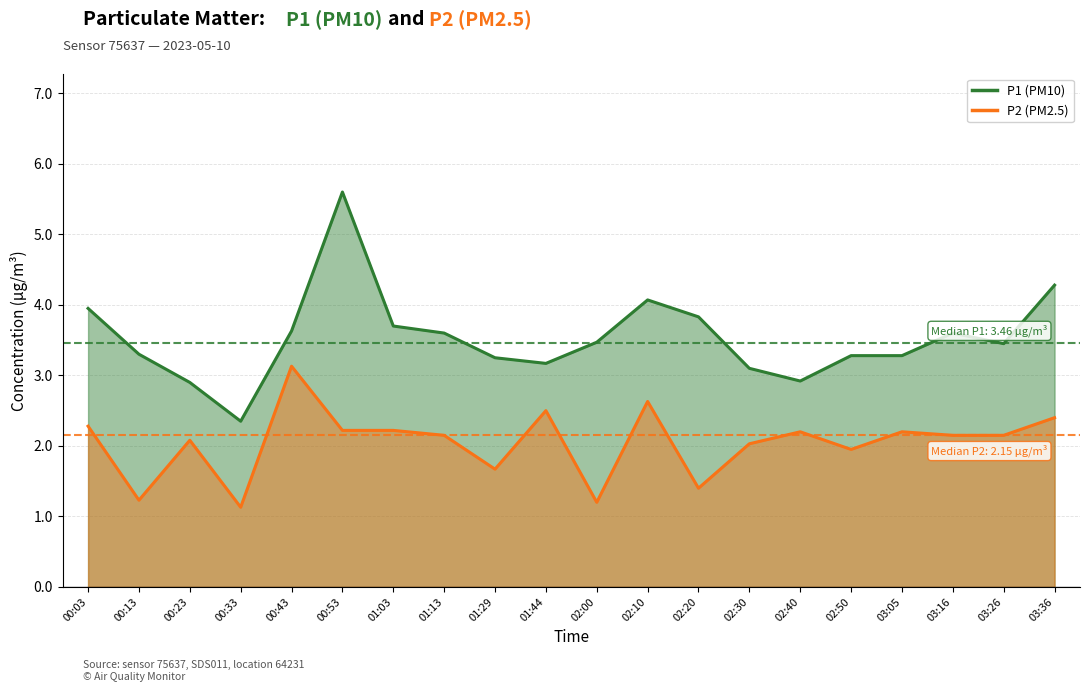

What is the total value across all series at 02:00?

4.7